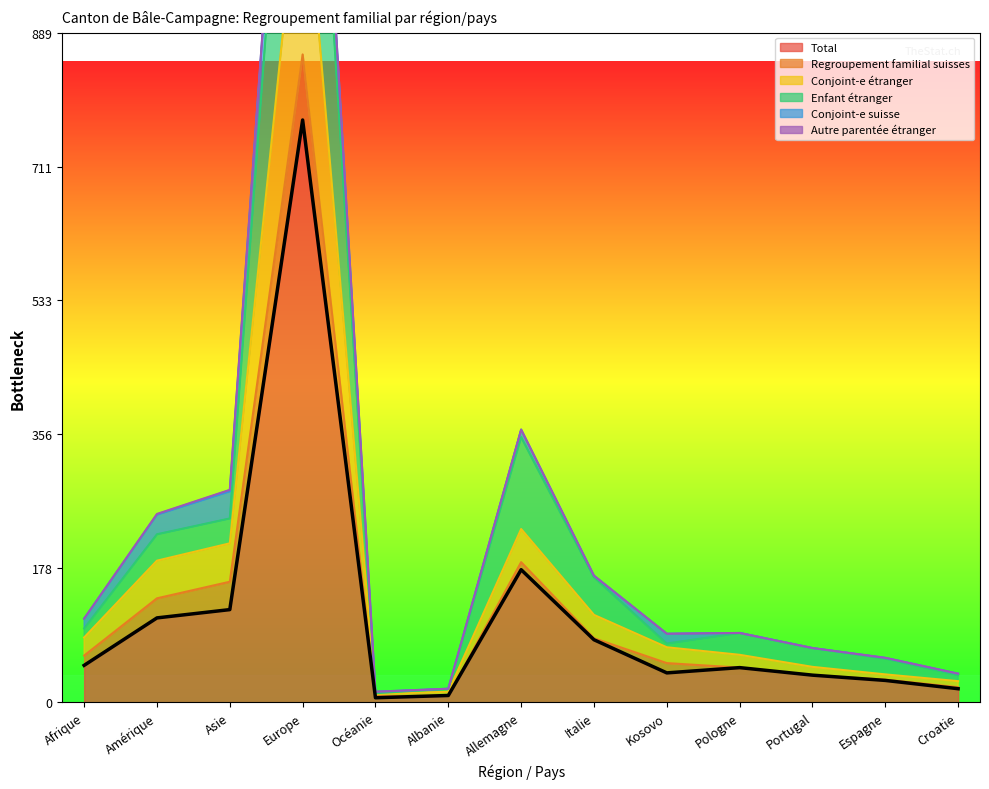

How many lines are shown in the chart?

3